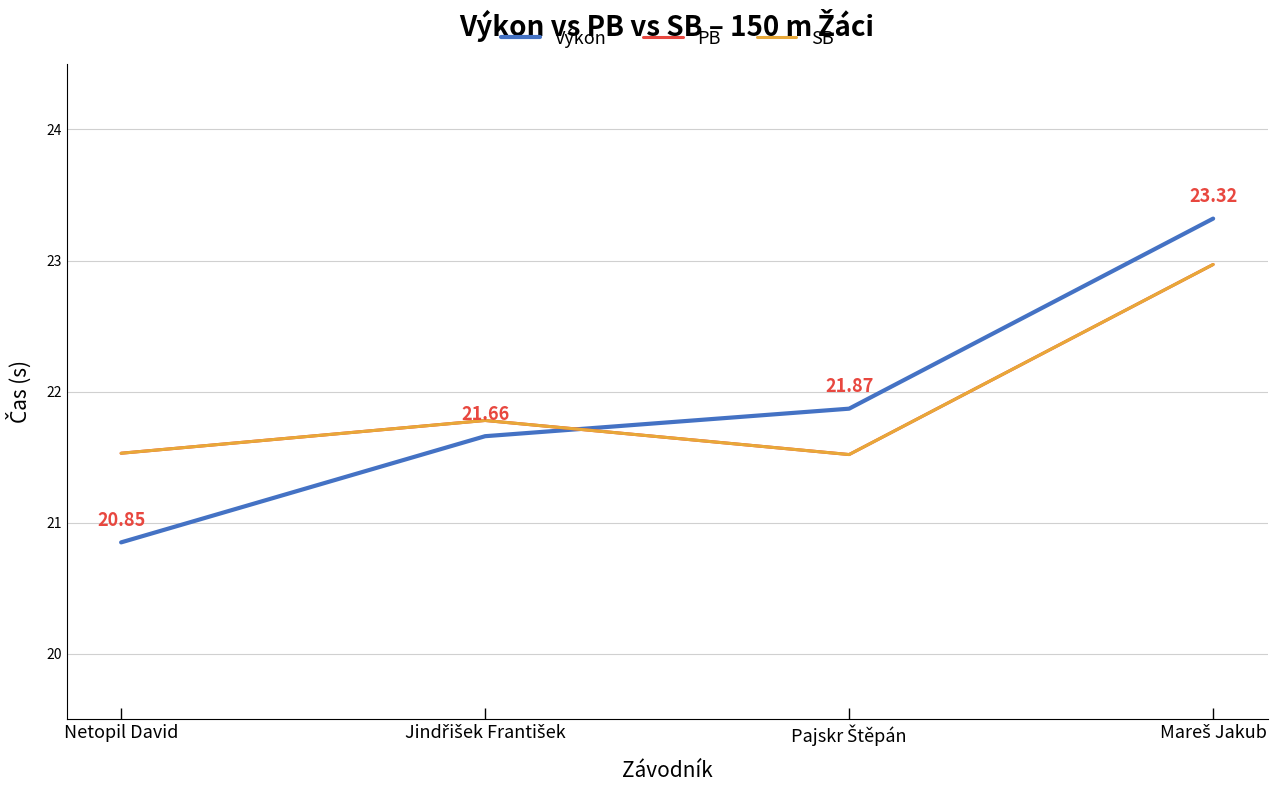

Where is the first local maximum for PB?

Jindřišek František